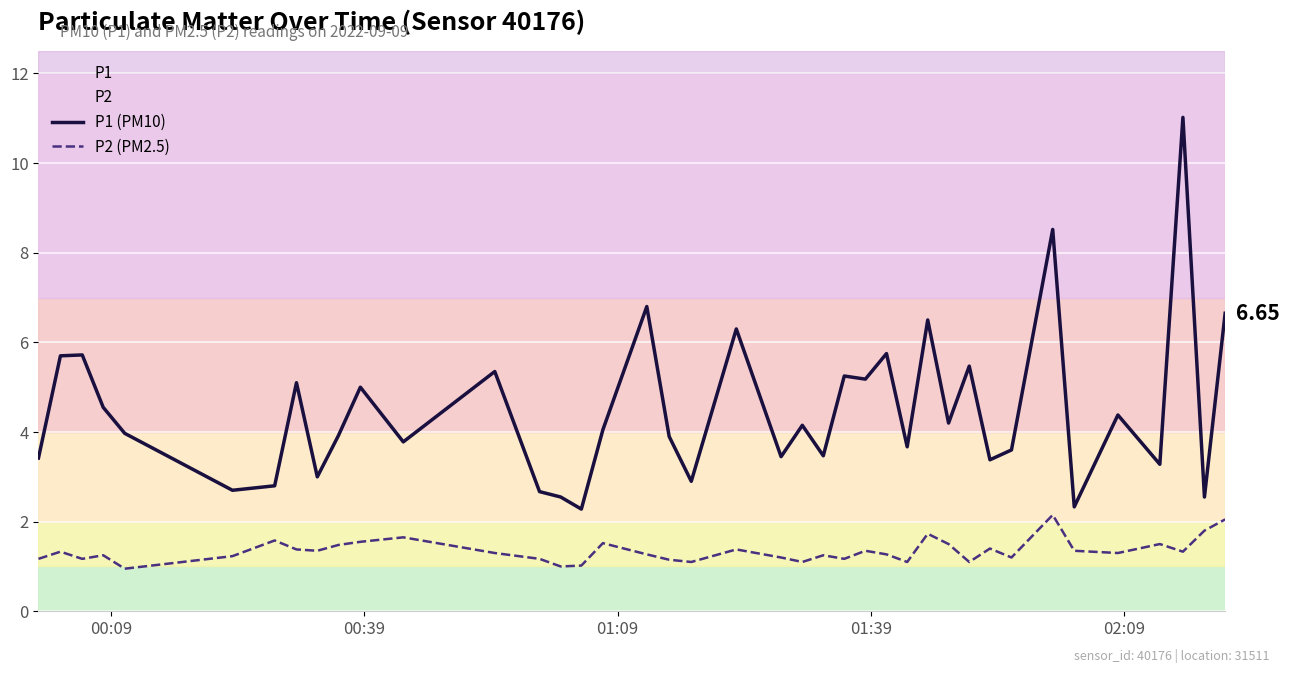

True or false: P2 (PM2.5) and P1 (PM10) intersect in this chart.

False